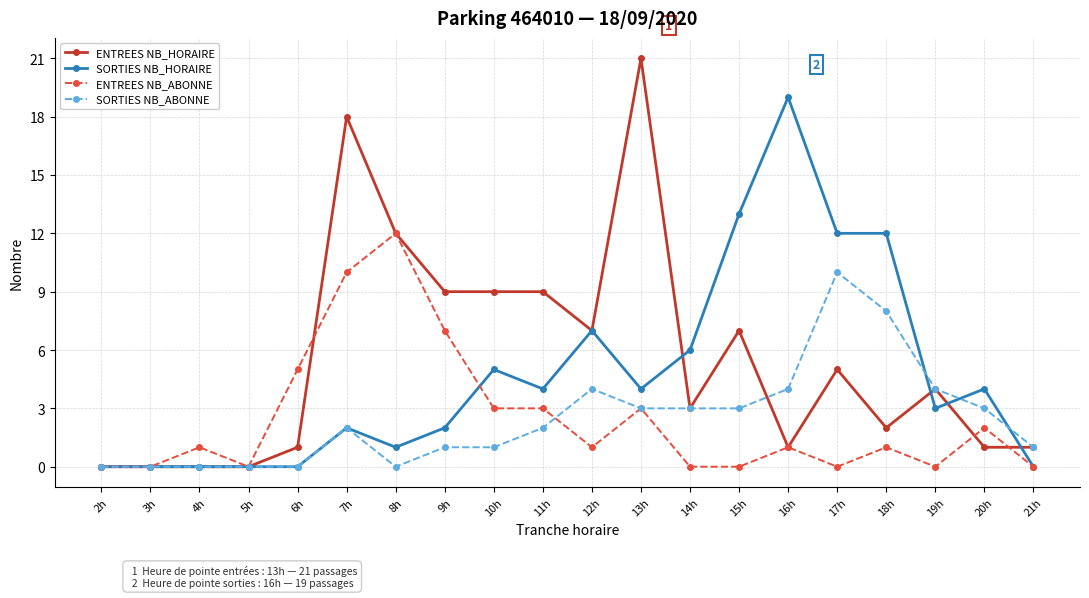

The value of ENTREES NB_ABONNE at 6h is 5. True or false?

True